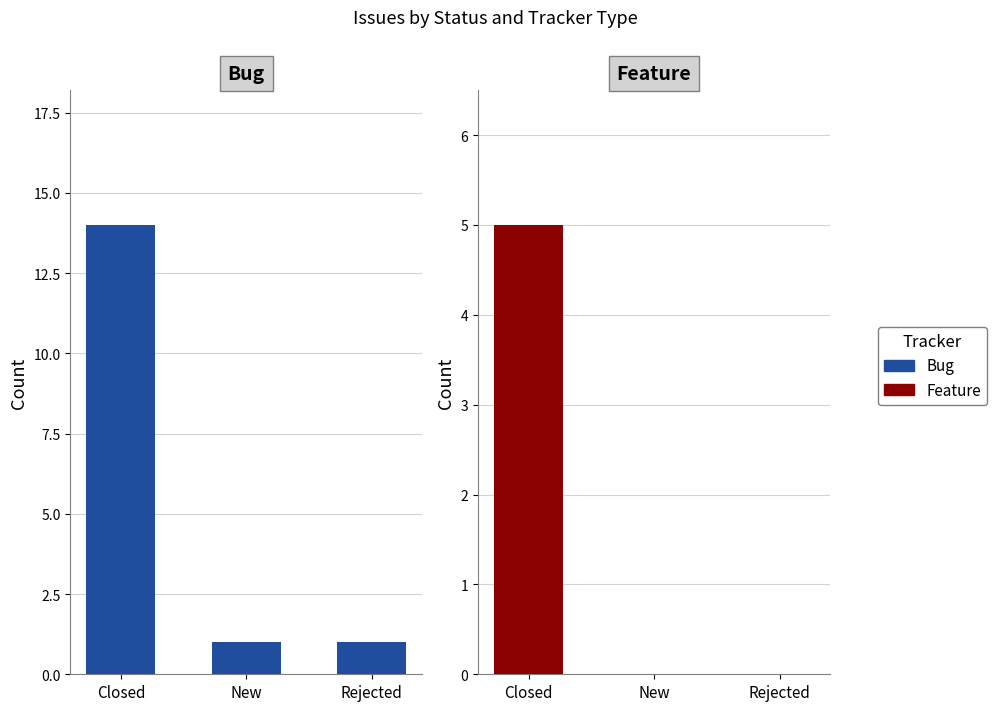

True or false: Feature has a value of 8 at Closed.

False